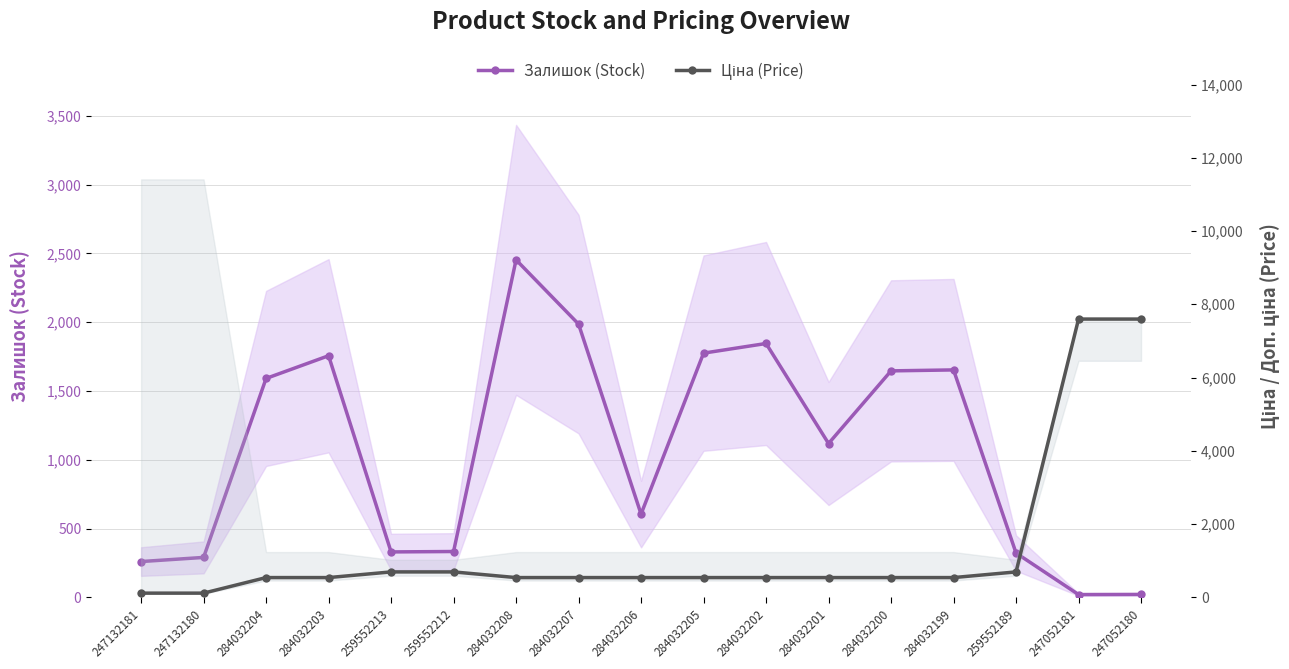

True or false: Залишок (Stock) has more than 2 interior local peaks.

True